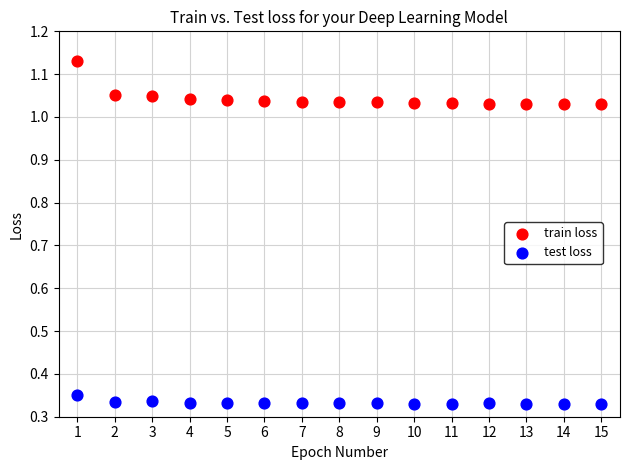

Which series reaches the maximum Y coordinate?

train loss